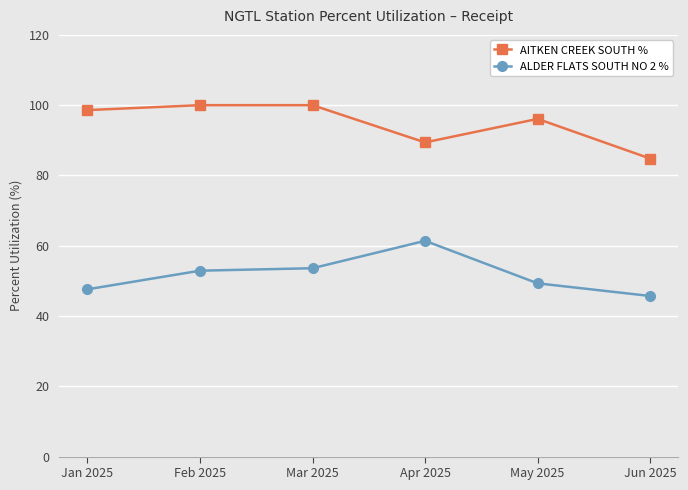

What is the sum of the ALDER FLATS SOUTH NO 2 % values at Apr 2025 and Mar 2025?

115.0